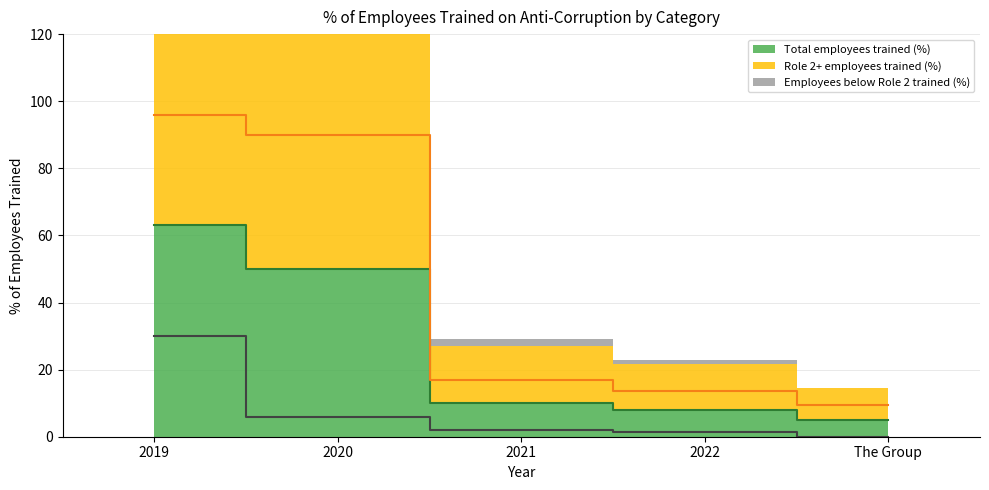

How many values in the Role 2+ employees trained (%) series exceed 17?

2